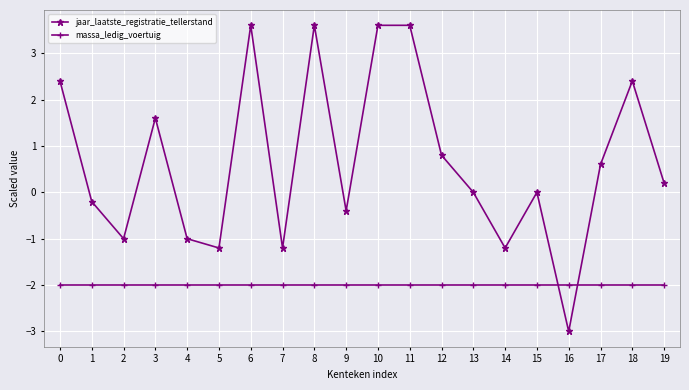

True or false: massa_ledig_voertuig and jaar_laatste_registratie_tellerstand intersect in this chart.

True